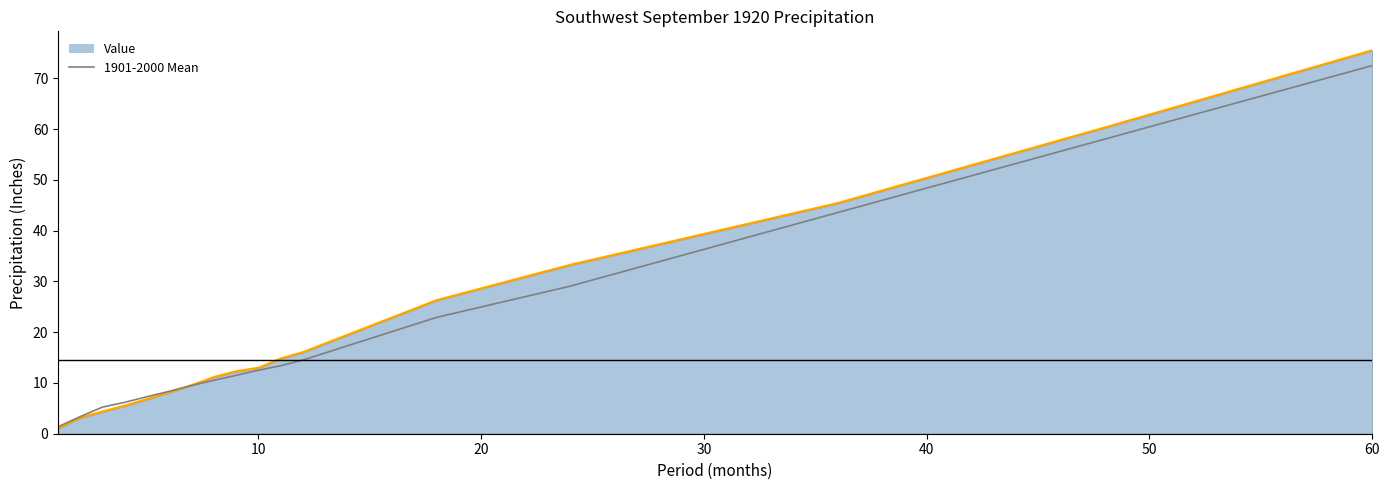

Which series has the largest range (max minus min)?

Value